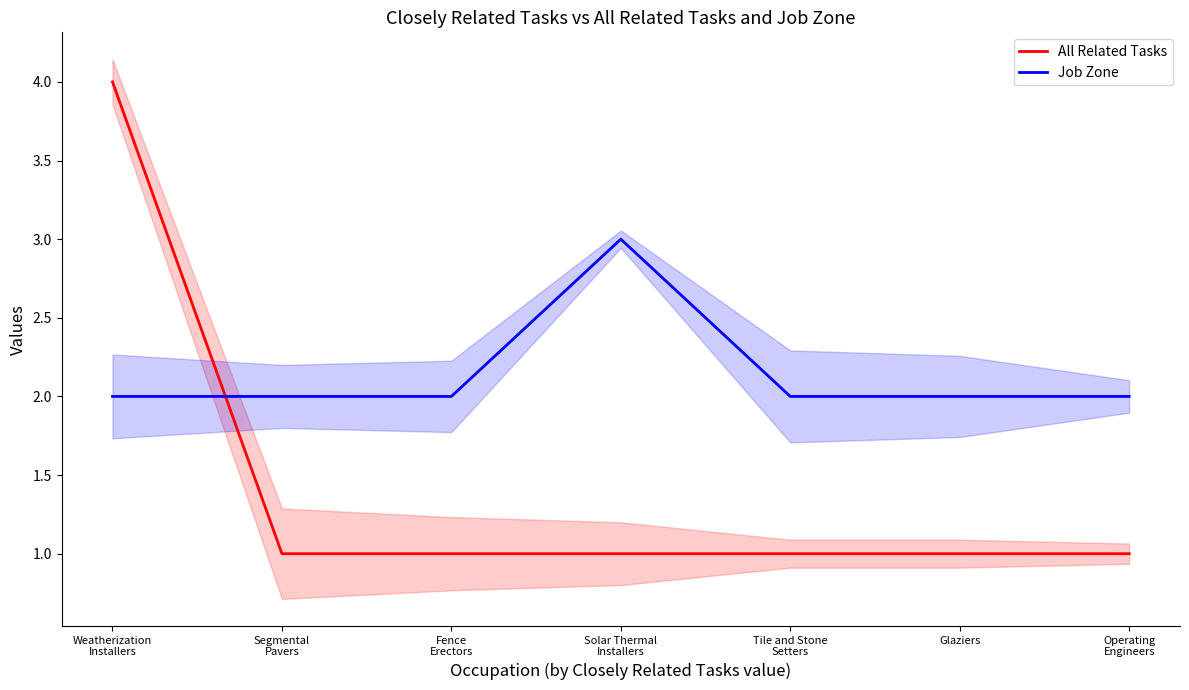

Which series ends up on top after the final intersection of All Related Tasks and Job Zone?

Job Zone